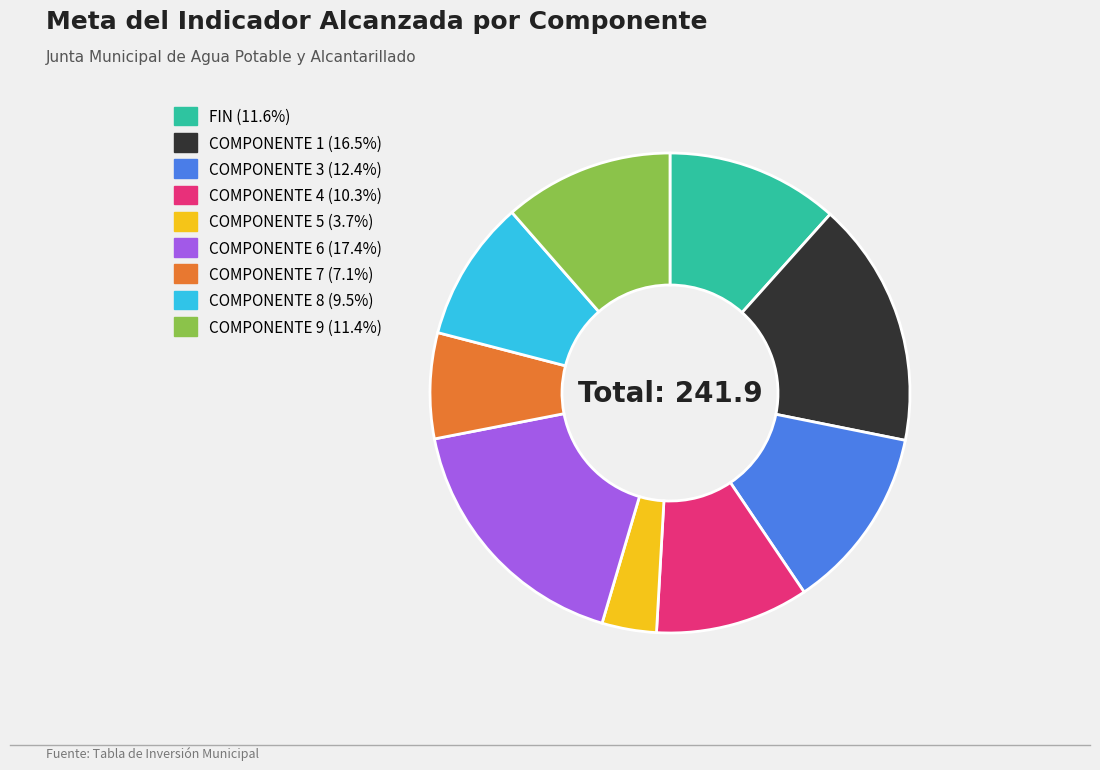

Is there any slice that represents more than half of the pie?

No